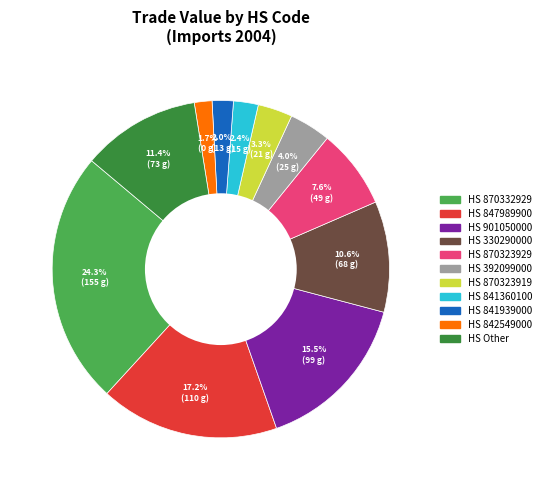

To the nearest percent, what is the average slice percentage?

9%